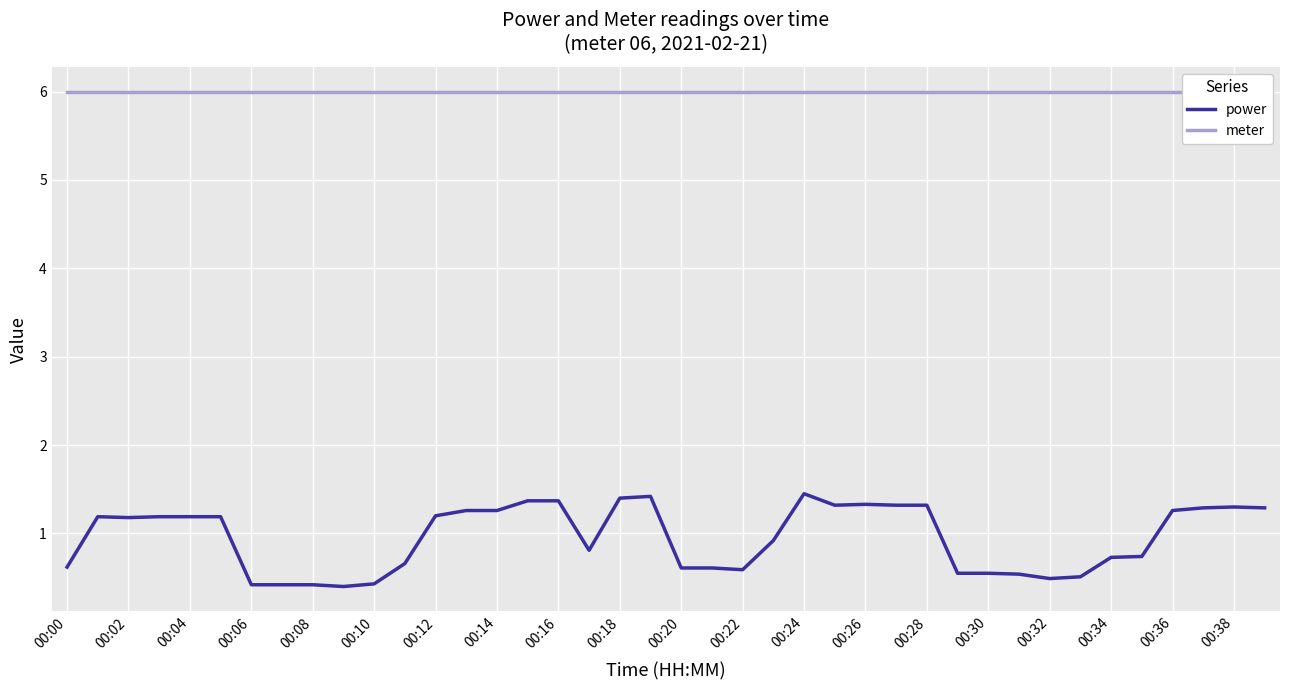

The power series shows 2.0 at 00:36. True or false?

False